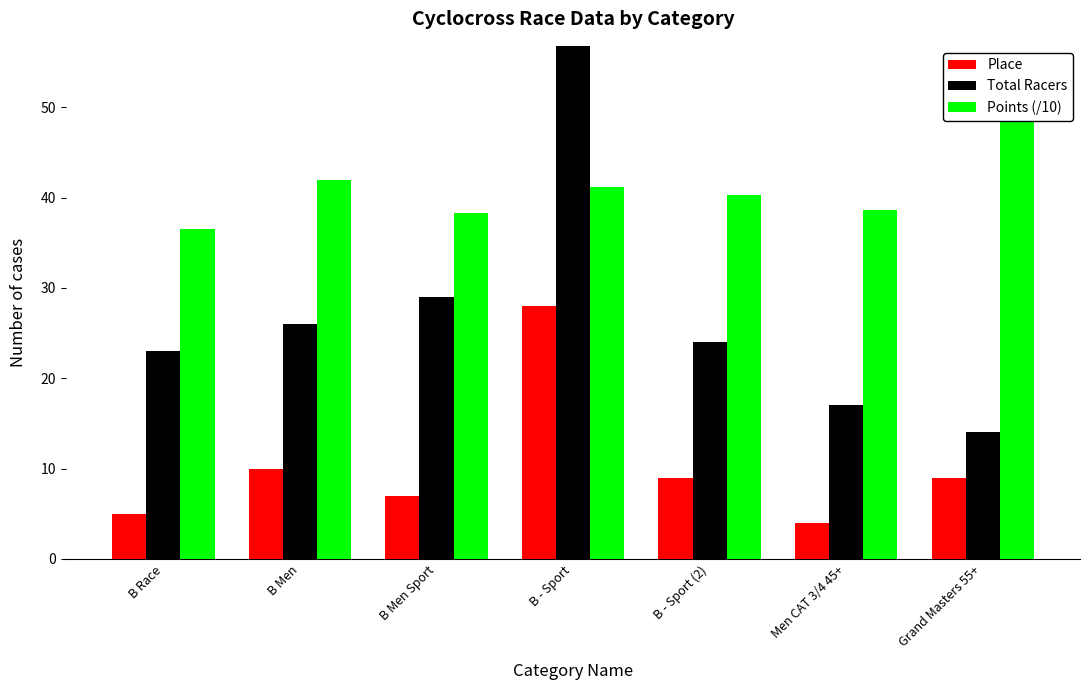

What is the difference between the Points (/10) values at B - Sport (2) and Men CAT 3/4 45+?

1.7